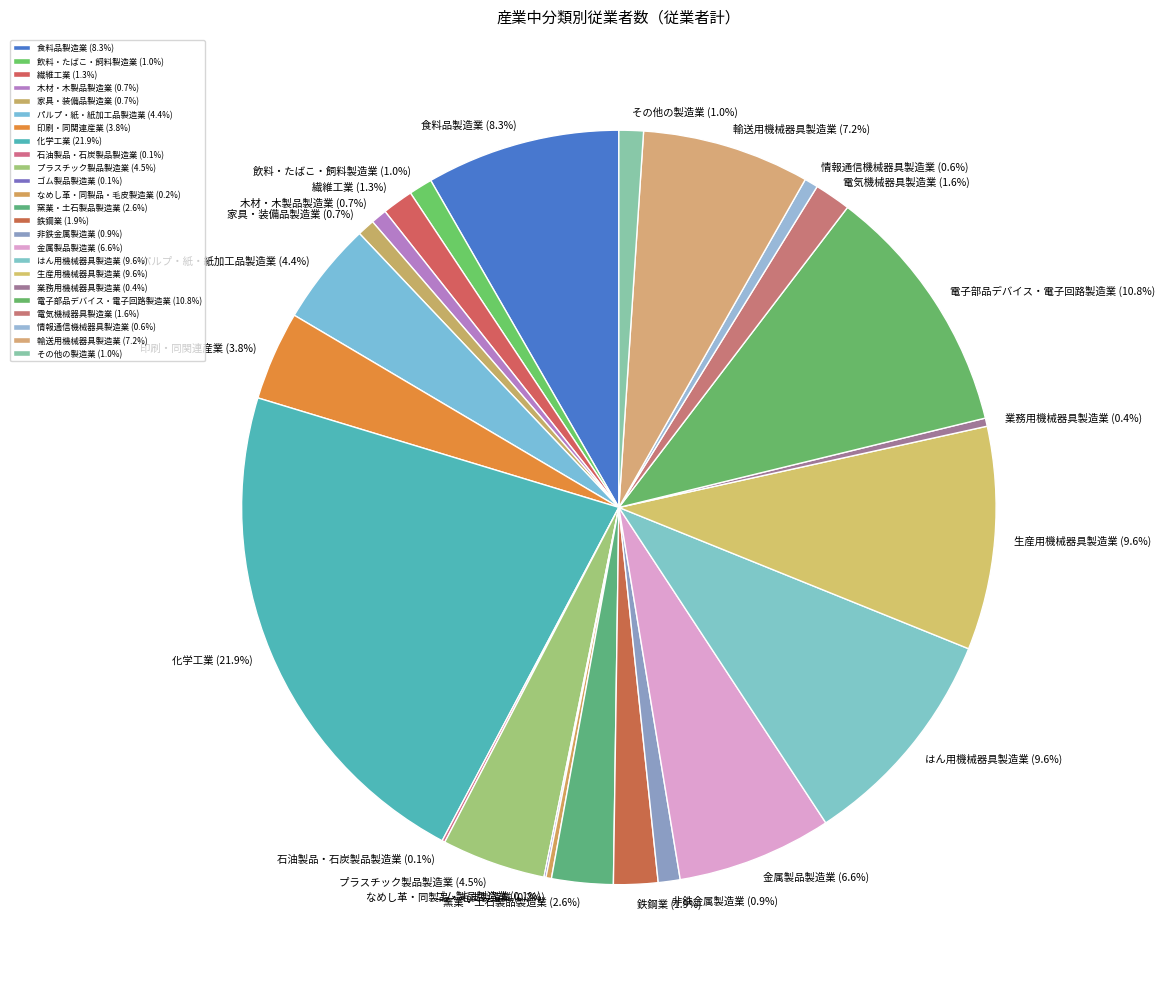

To the nearest percent, what is the difference between the はん用機械器具製造業 and 鉄鋼業 slice percentages?

8%